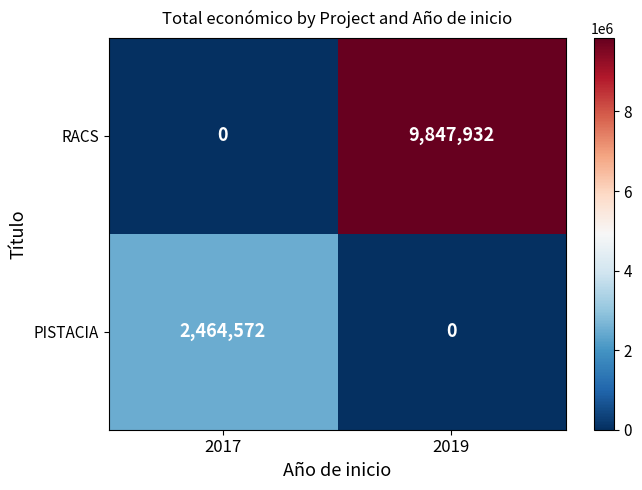

Is it true that RACS equals 9847932 at 2019?

True